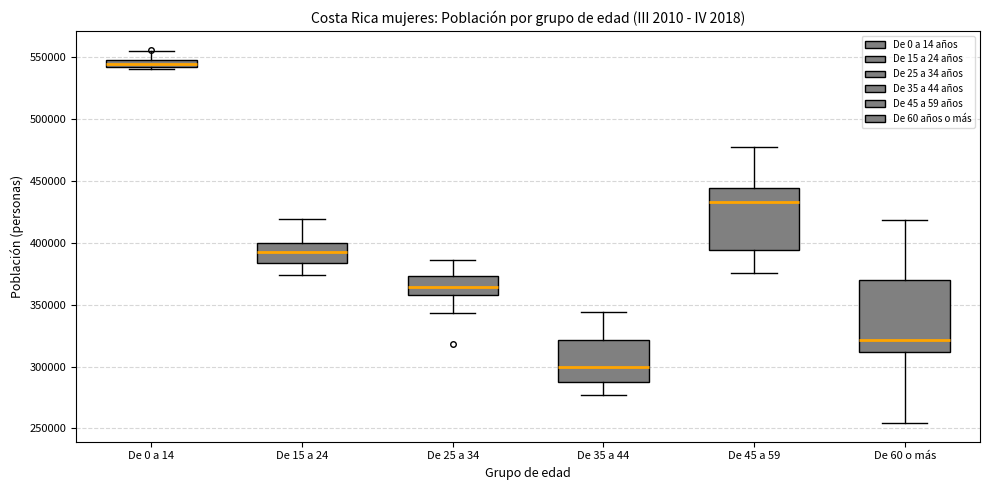

Where does the lower whisker of the box for De 25 a 34 end on the y-axis? The values are not printed on the chart, so give them approximately, as read against the axis.

345000